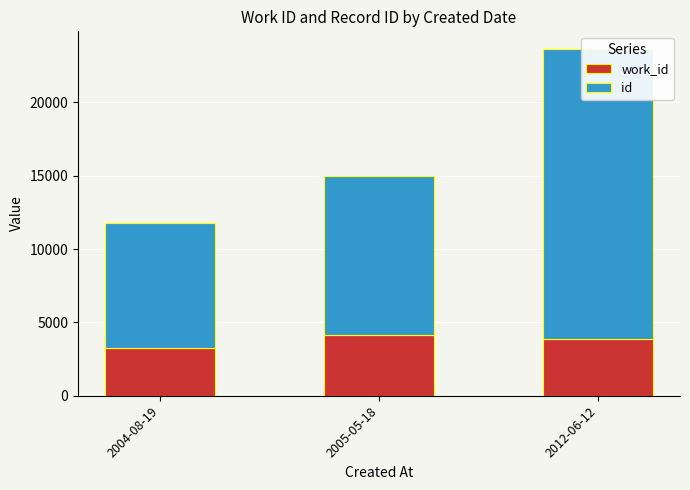

Where does the work_id series first go above 3866?

2005-05-18